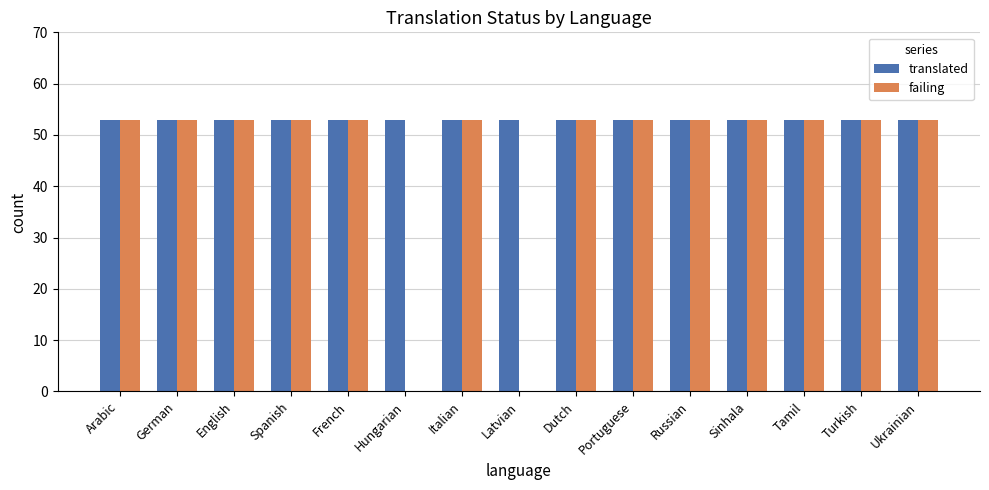

What is the sum of all translated values?

795